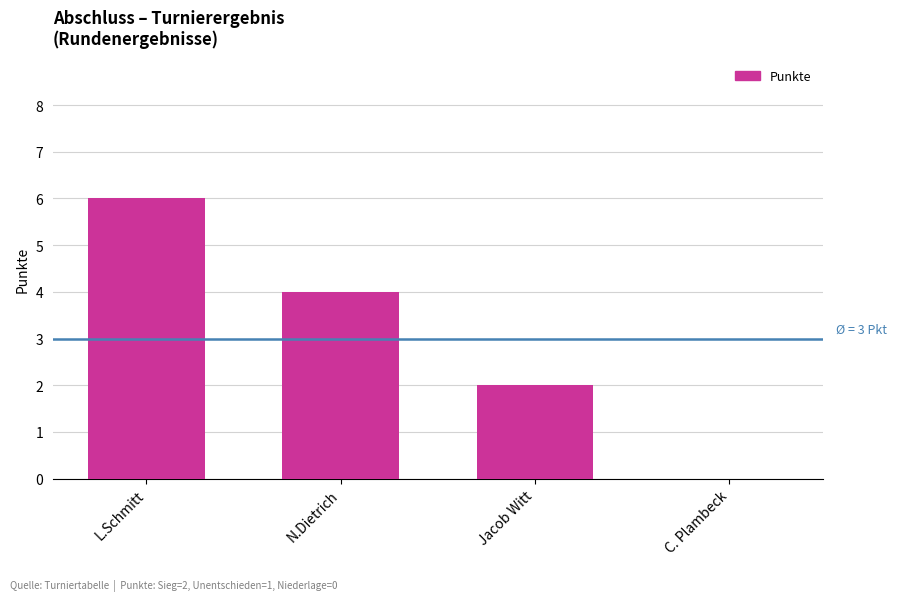

How many categories are shown in the chart?

4